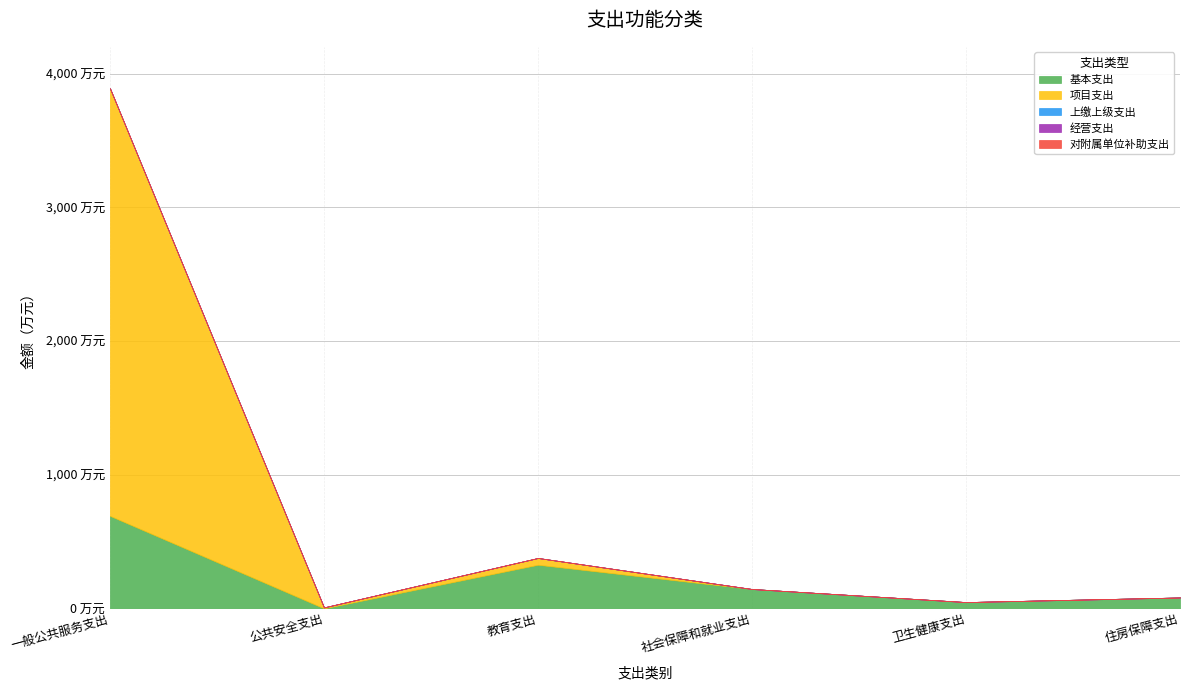

What is the greatest value displayed?

3198.2